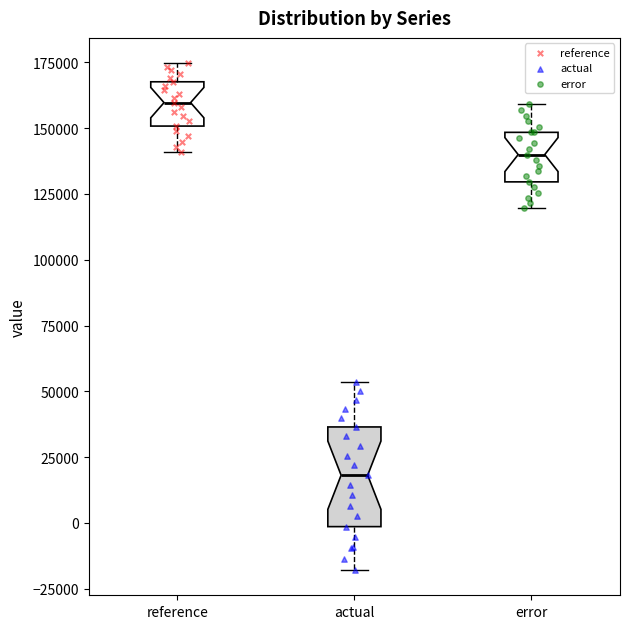

Where is the upper edge of the box for actual on the y-axis? The values are not printed on the chart, so give them approximately, as read against the axis.

35000